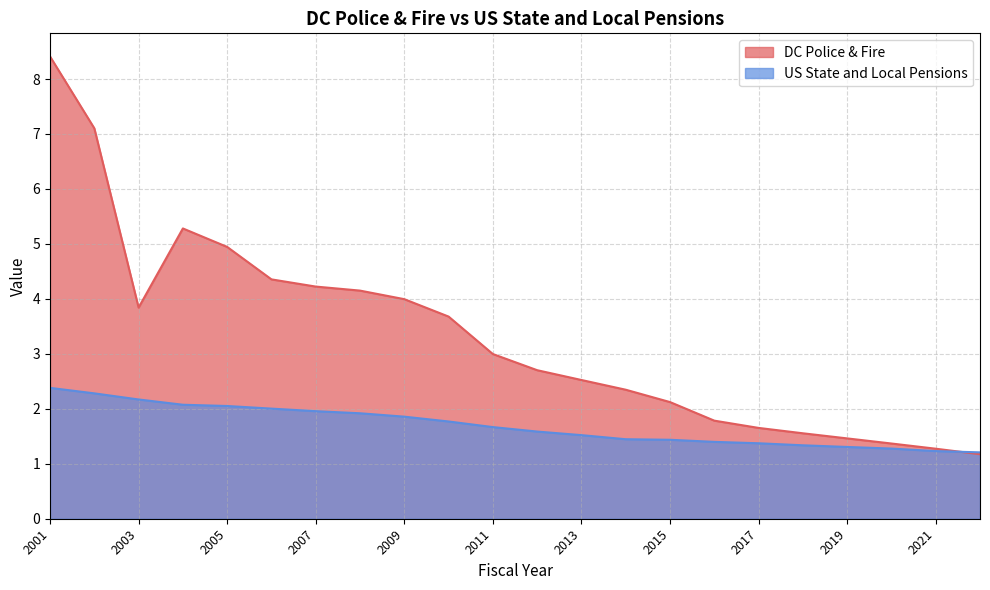

Which series has the largest total across all categories?

DC Police & Fire